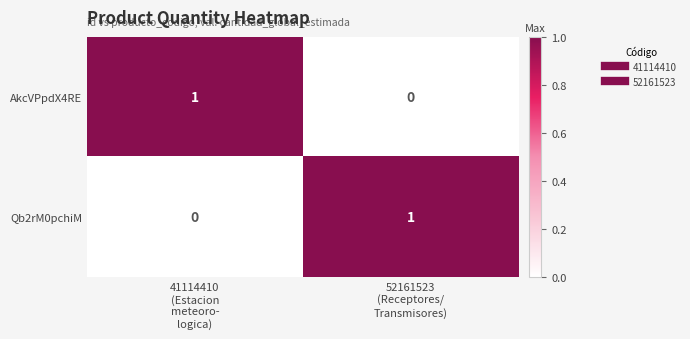

Reading left to right, what are all the values shown in this chart?

AkcVPpdX4RE: 1	0
Qb2rM0pchiM: 0	1